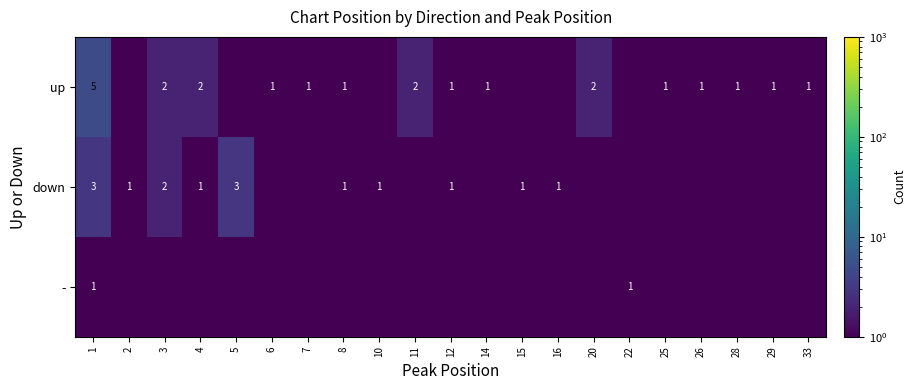

Is it true that up equals 2.0 at 3?

True